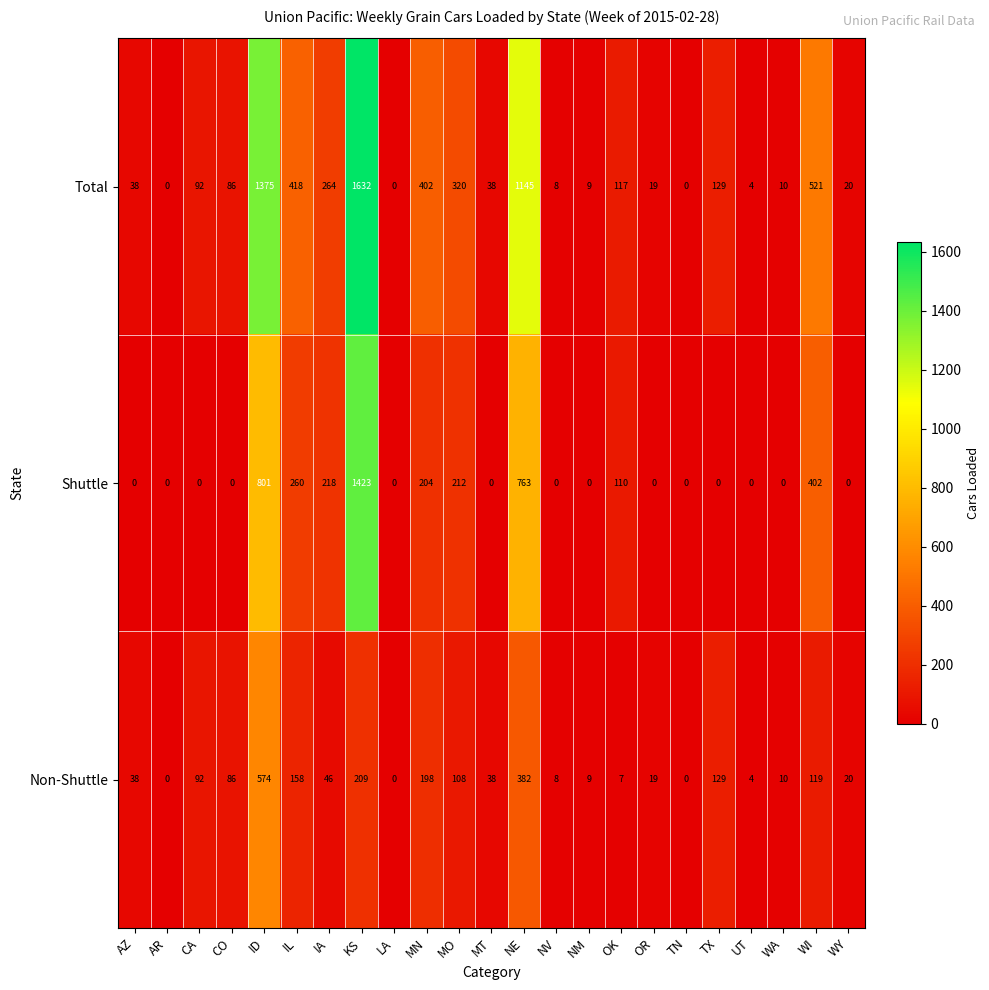

The Non-Shuttle series shows 182 at NE. True or false?

False